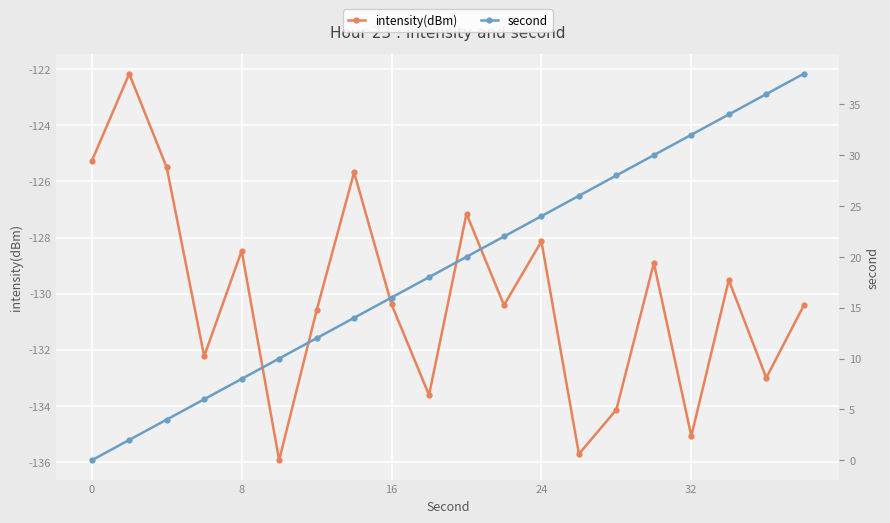

Is it true that intensity(dBm) equals -128.5 at 8?

True